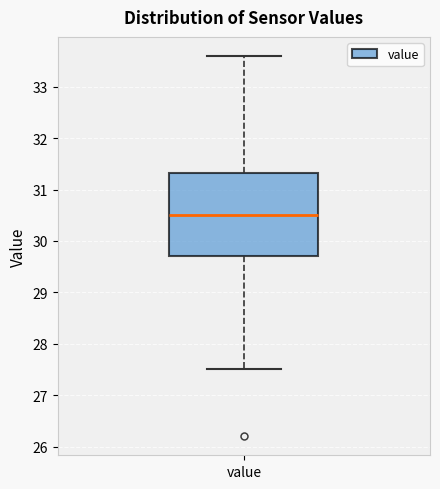

Transcribe this box plot: give where the median line is, the range the box spans, and where the two whiskers end, as read against the y-axis. The values are not printed on the chart, so give them approximately, as read against the axis.

median 30.5, box 29.7 to 31.3, whiskers 27.5 to 33.6